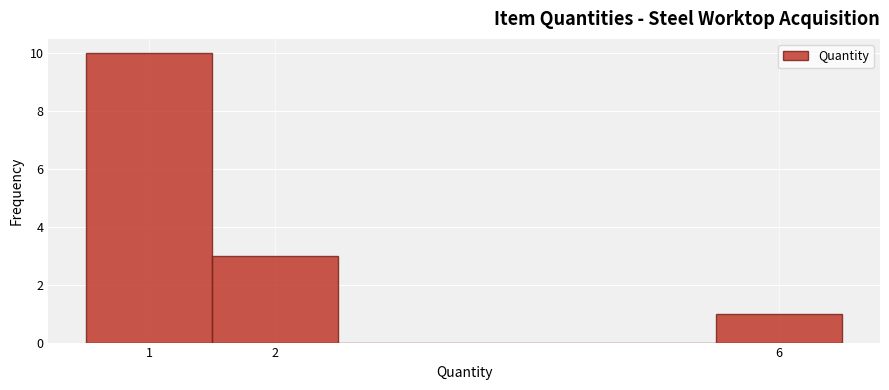

What is the height of the bar covering 1.5 to 2.5 on the x-axis? The values are not printed on the chart, so give them approximately, as read against the axis.

3